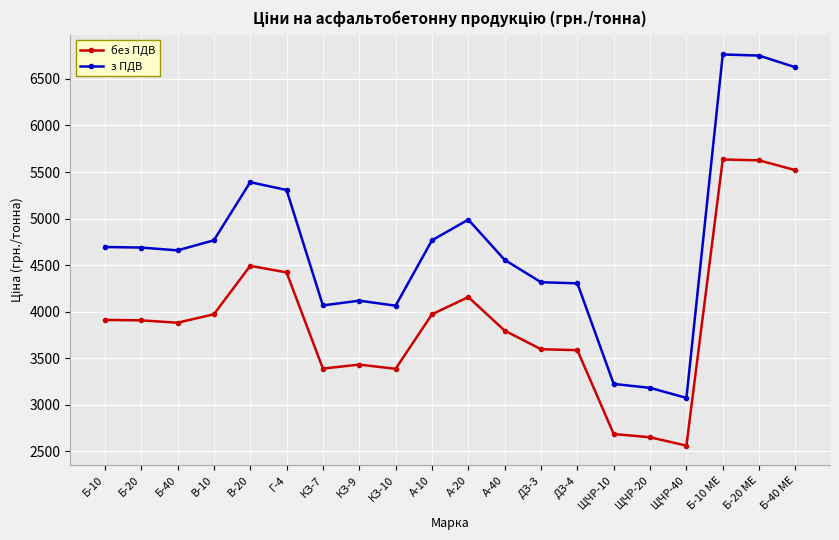

What is the sum of the без ПДВ values at Б-10 and А-40?

7710.0